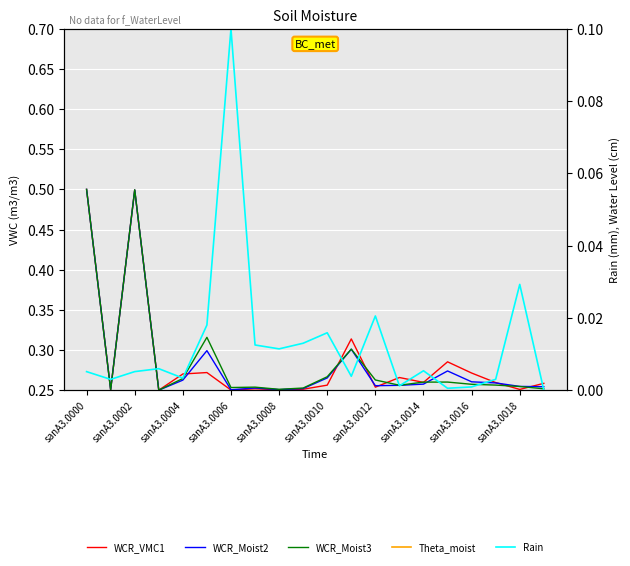

What is the sum of all WCR_VMC1 values?

5.7